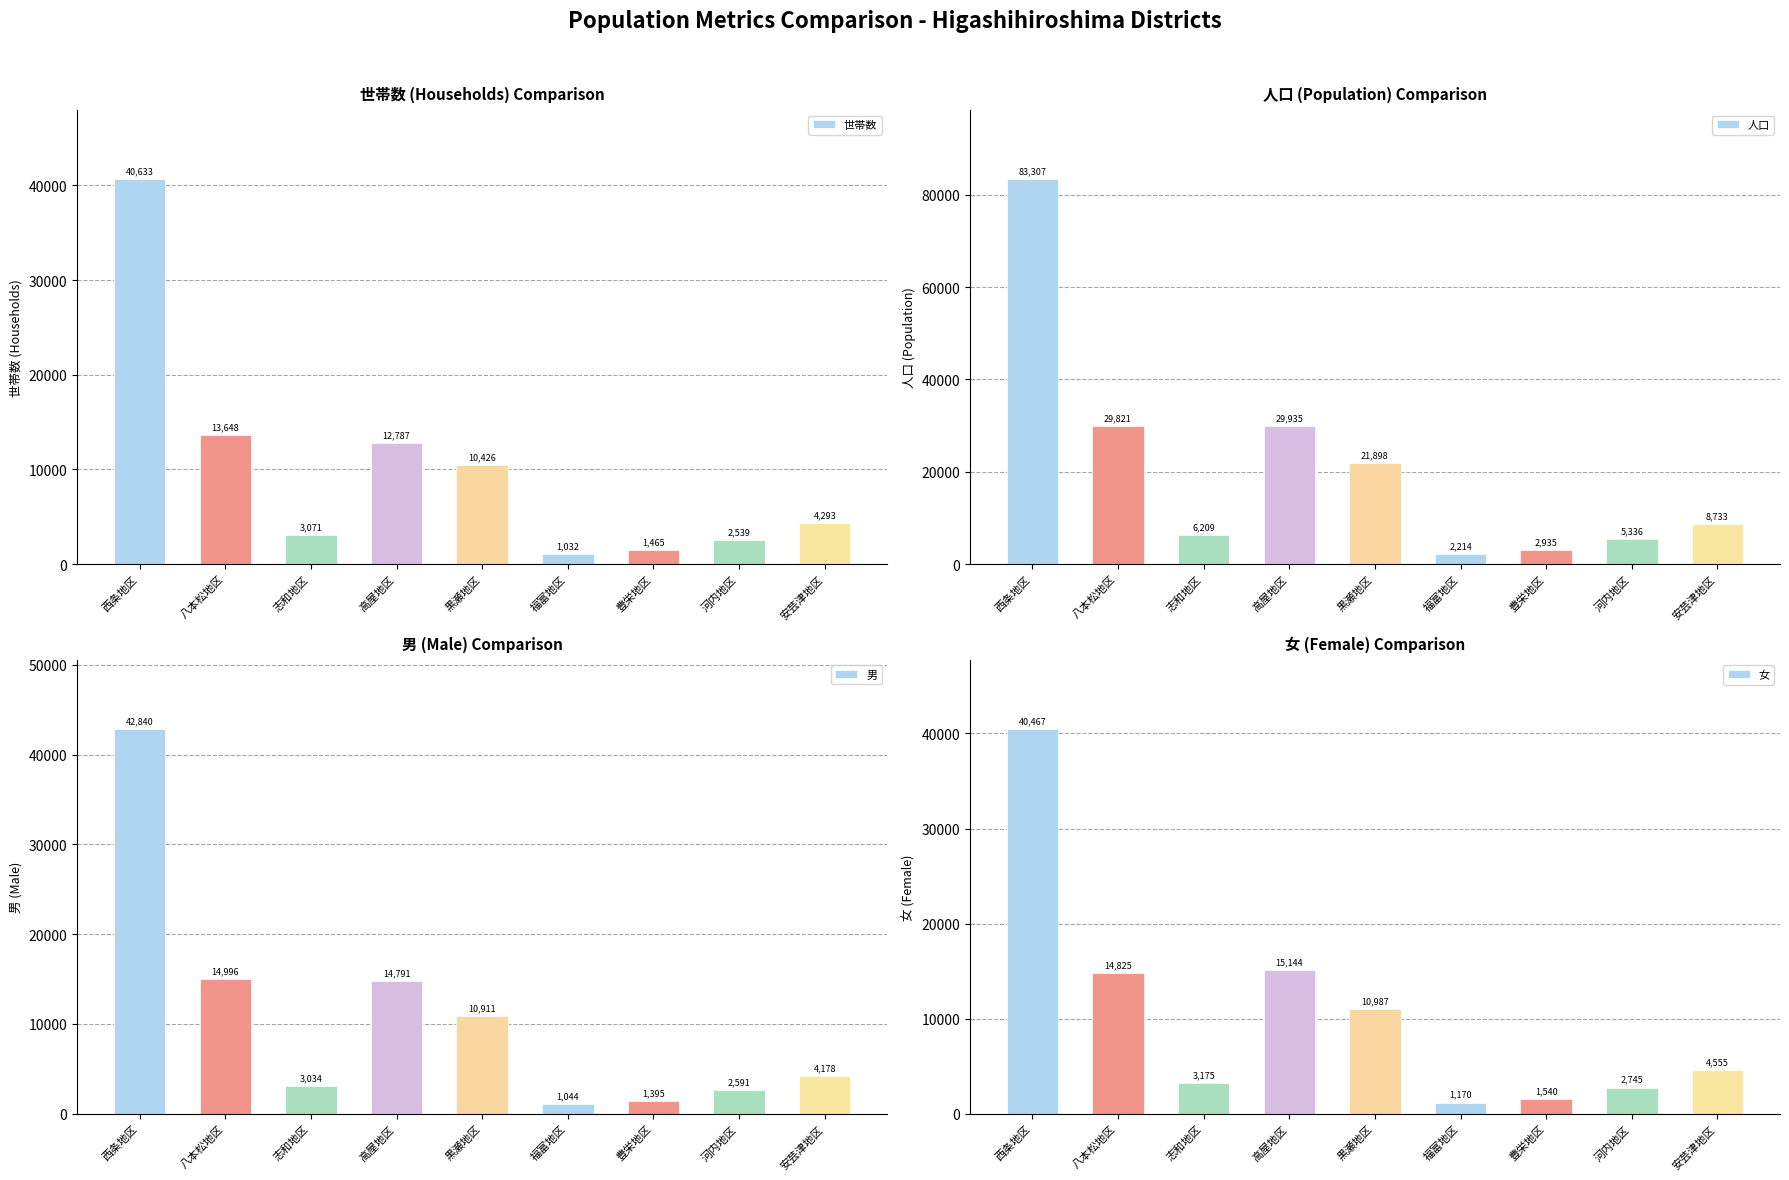

List the labels in order of 人口 value, largest first.

西条地区, 高屋地区, 八本松地区, 黒瀬地区, 安芸津地区, 志和地区, 河内地区, 豊栄地区, 福富地区